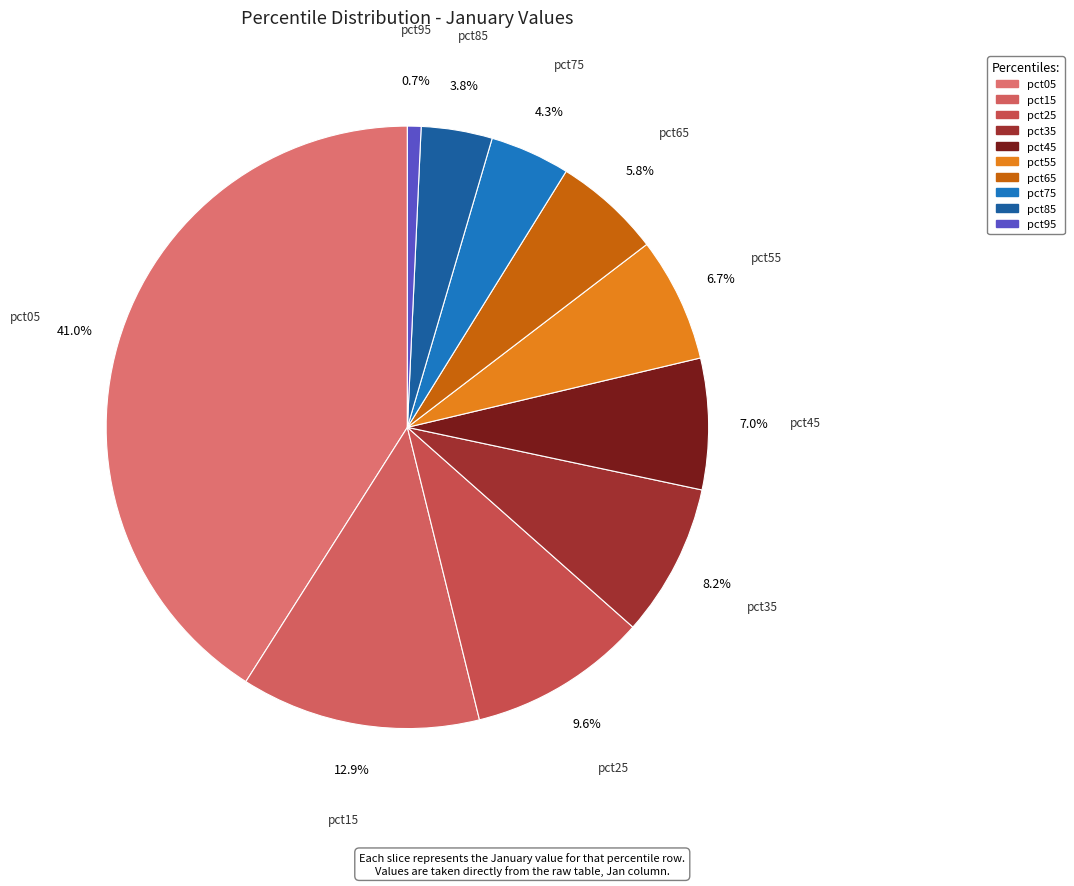

To the nearest percent, what percentage of the pie is pct05?

41%